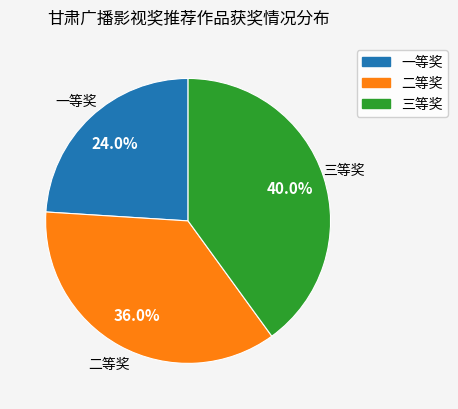

Is there a majority slice in this chart?

No